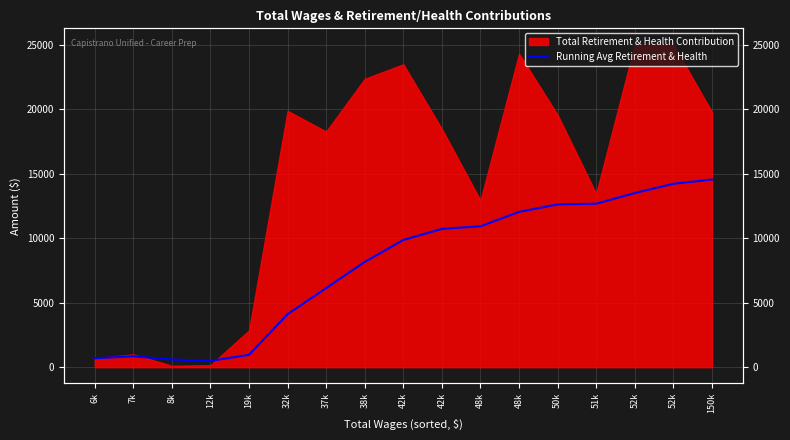

What is the label of the 15th point from the left?

52k